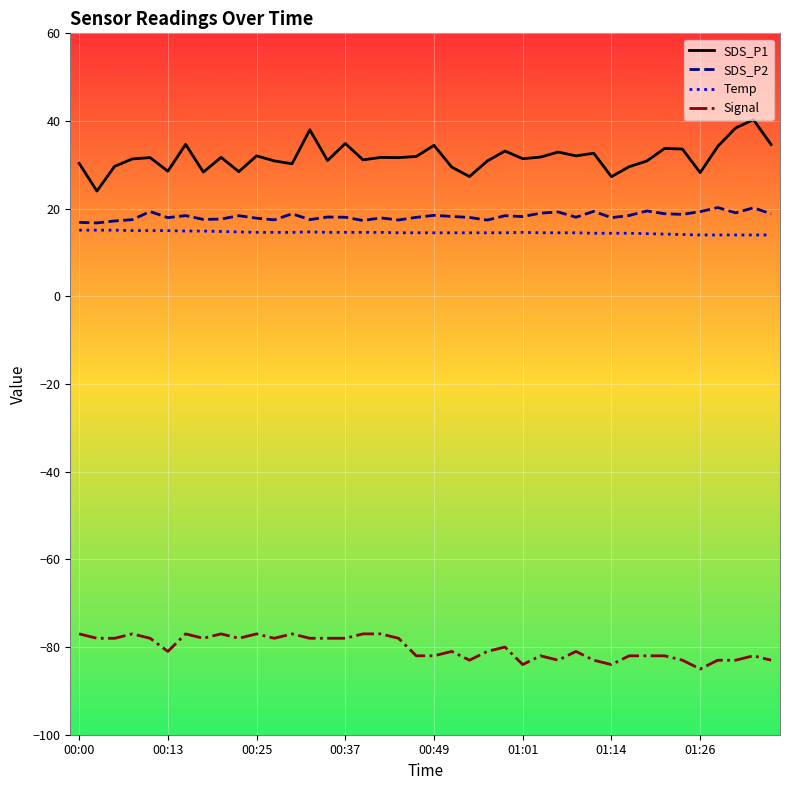

Which series has the largest total across all categories?

SDS_P1